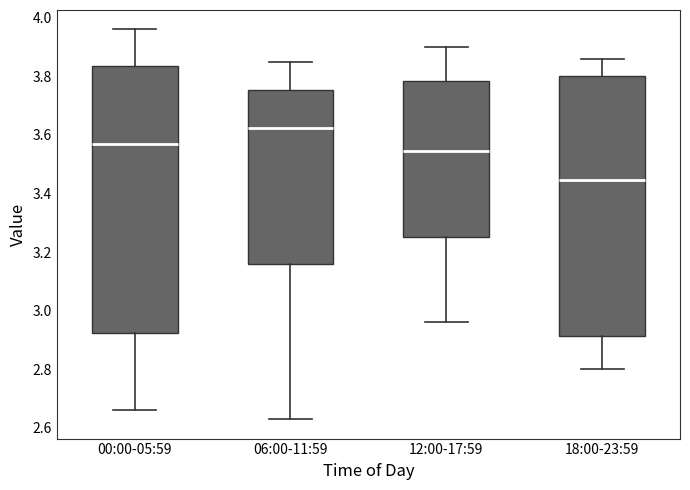

Where is the upper edge of the box for 06:00-11:59 on the y-axis? The values are not printed on the chart, so give them approximately, as read against the axis.

3.76